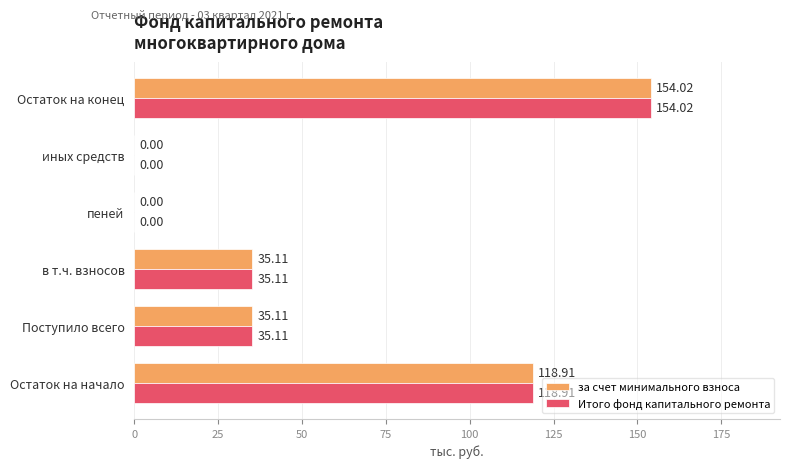

At which category is the sum across all series the highest?

Остаток на конец